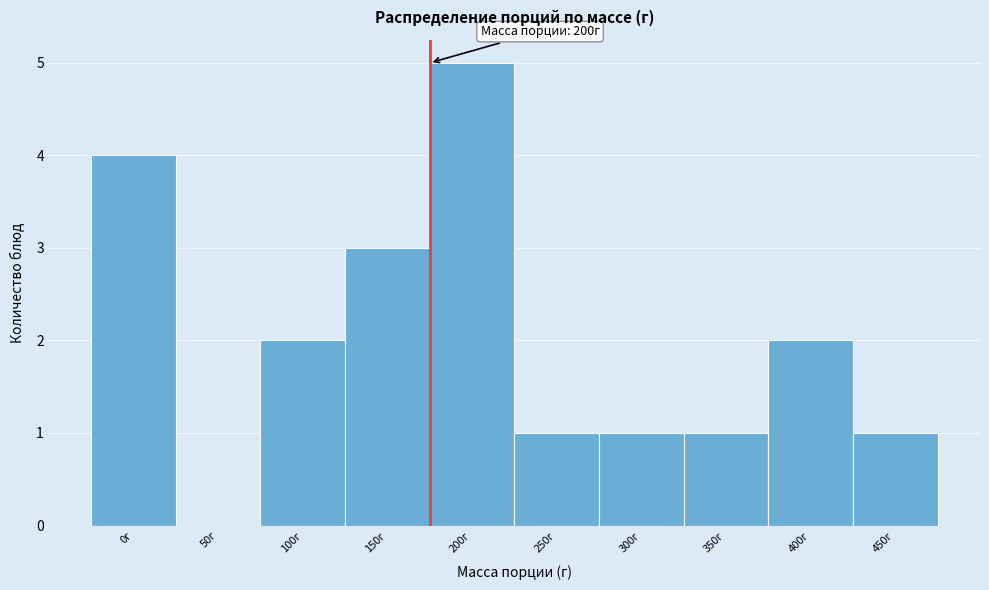

Reading left to right, what are all the values shown in this chart?

0г=4	50г=0	100г=2	150г=3	200г=5	250г=1	300г=1	350г=1	400г=2	450г=1